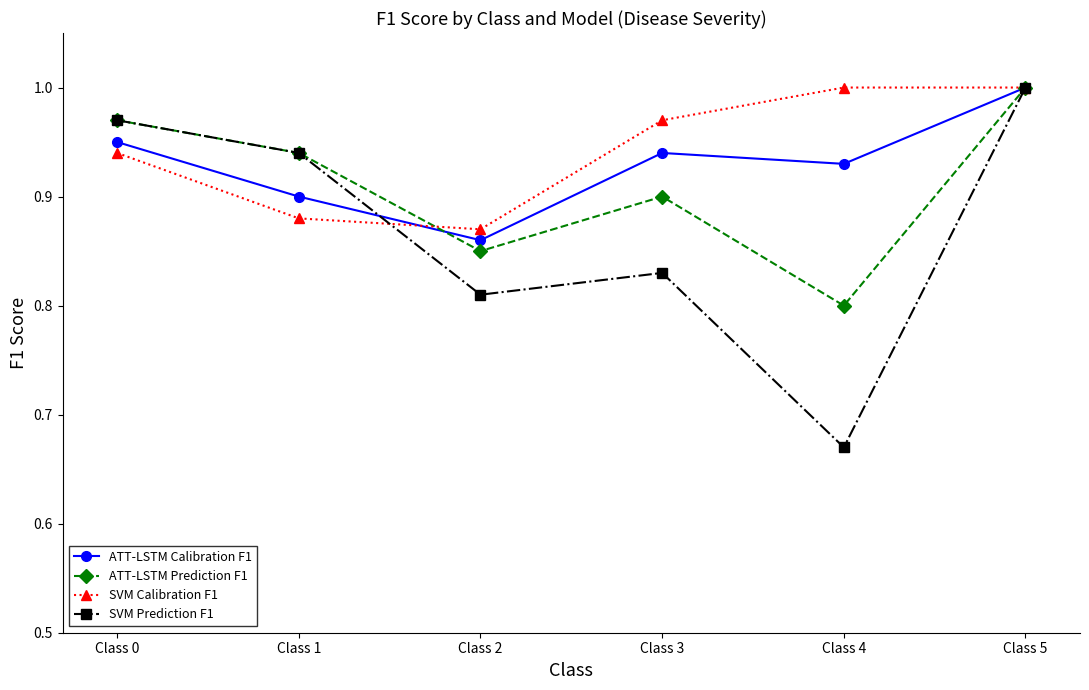

True or false: SVM Calibration F1 has a value of 1.7 at Class 5.

False